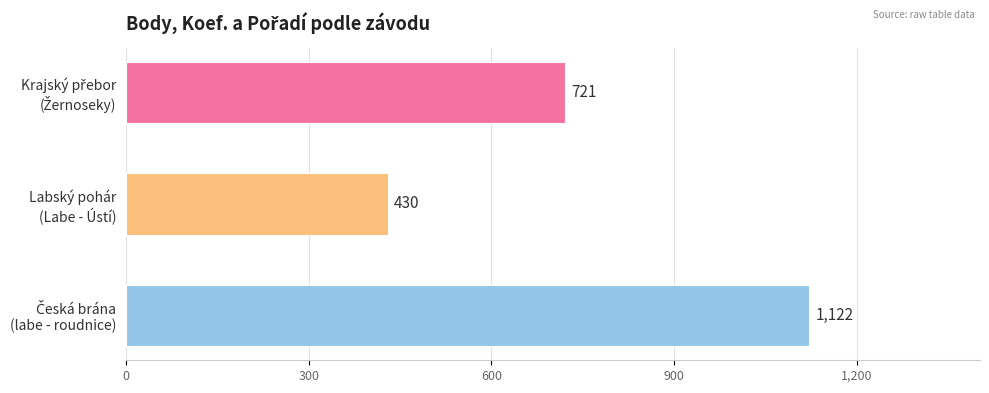

Reading bottom to top, list all the values displayed in this chart.

1122	430	721